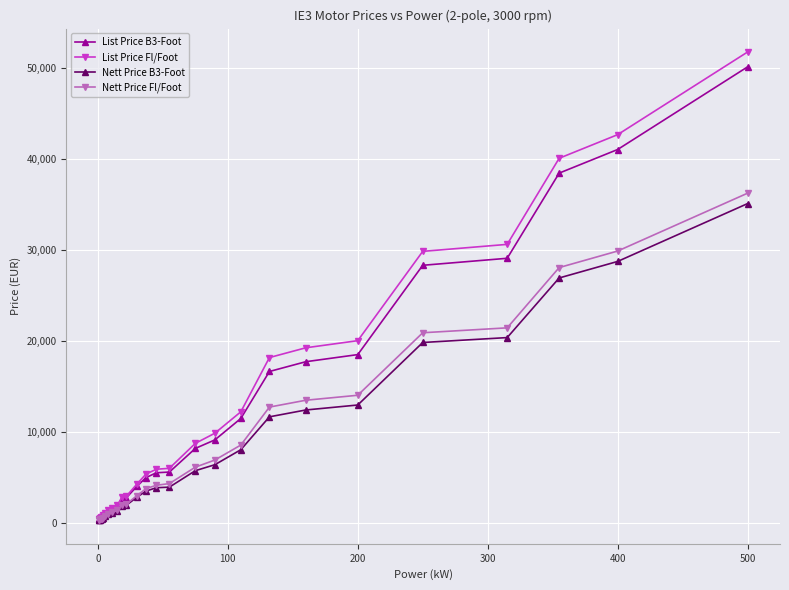

What is the value of the List Price B3-Foot point at the 25th from the left?

38399.0